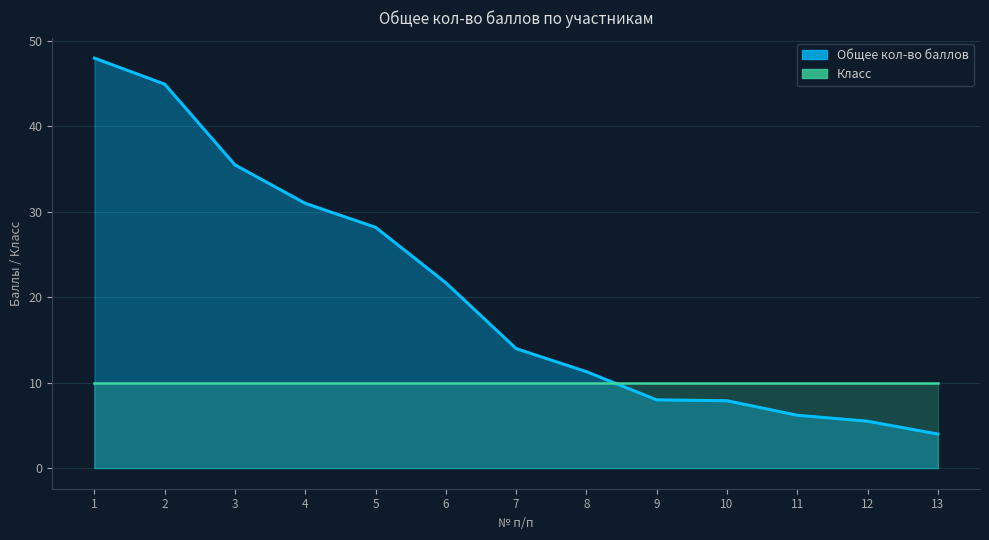

The chart shows a value of 5.5 at 12. True or false?

True